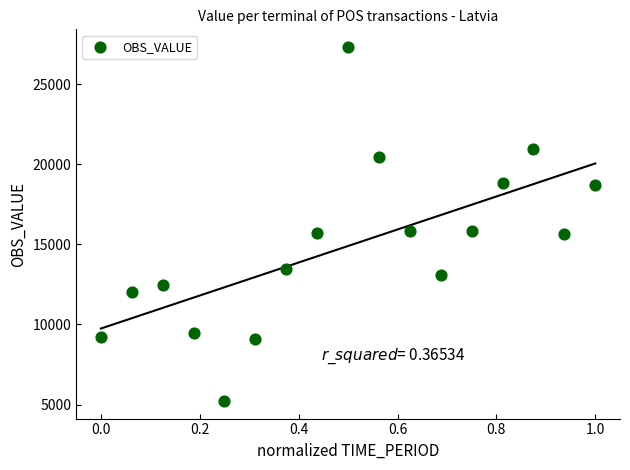

What is the range of Y values (max minus min)?

22084.5